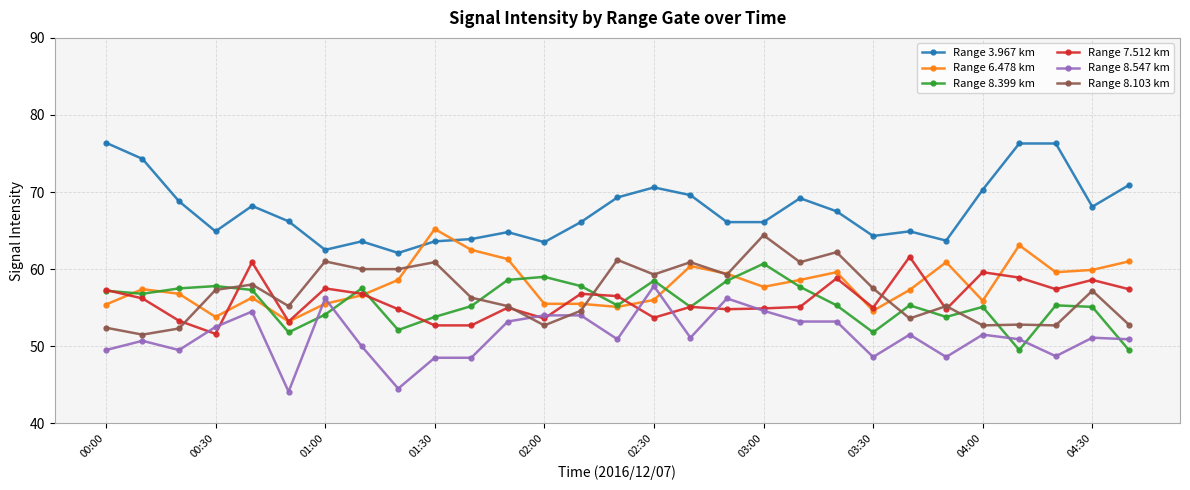

True or false: Range 8.399 km and Range 3.967 km cross at least once.

False